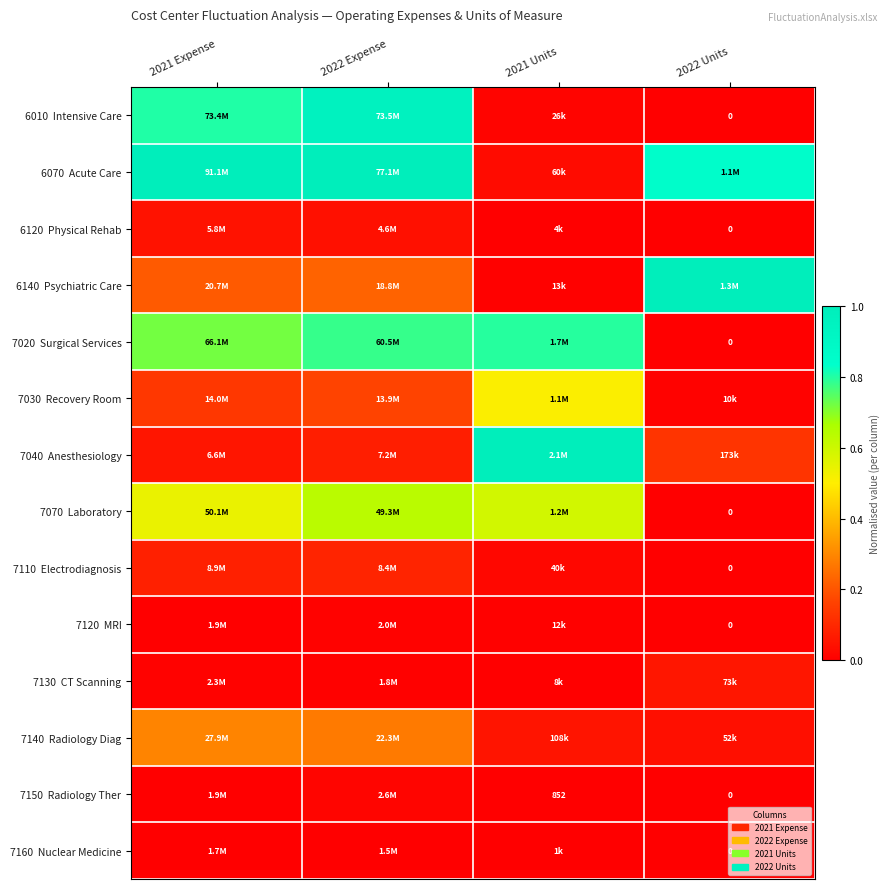

What is the spread (max minus min) of values at 2021 Expense?

1.0